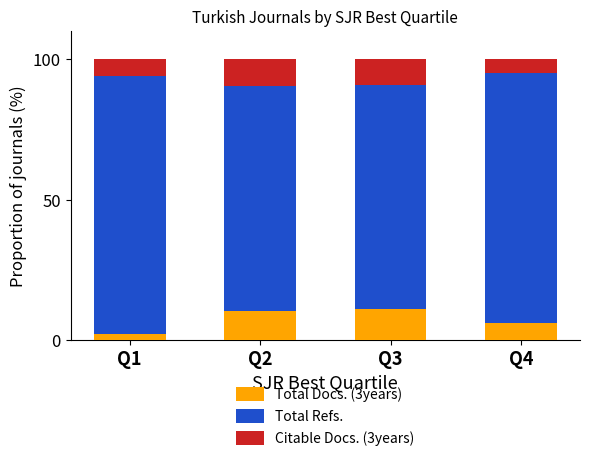

What are all the series names shown in the legend?

Total Docs. (3years), Total Refs., Citable Docs. (3years)